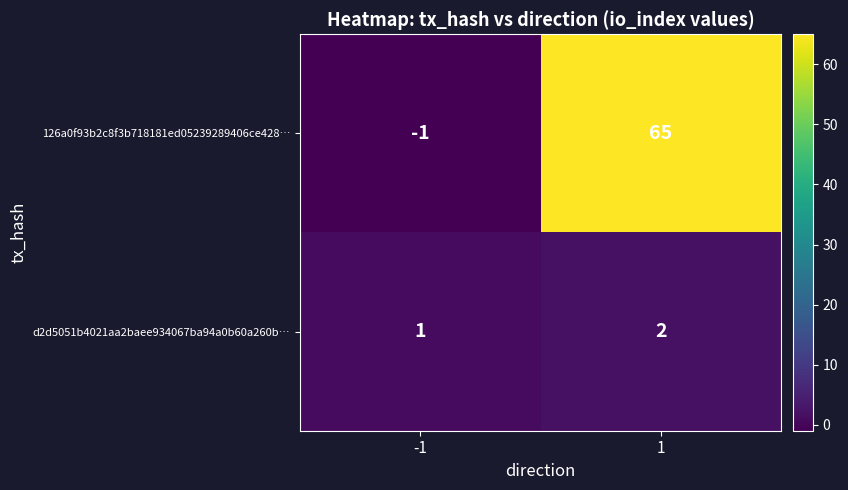

Which label corresponds to the largest value in the chart?

1